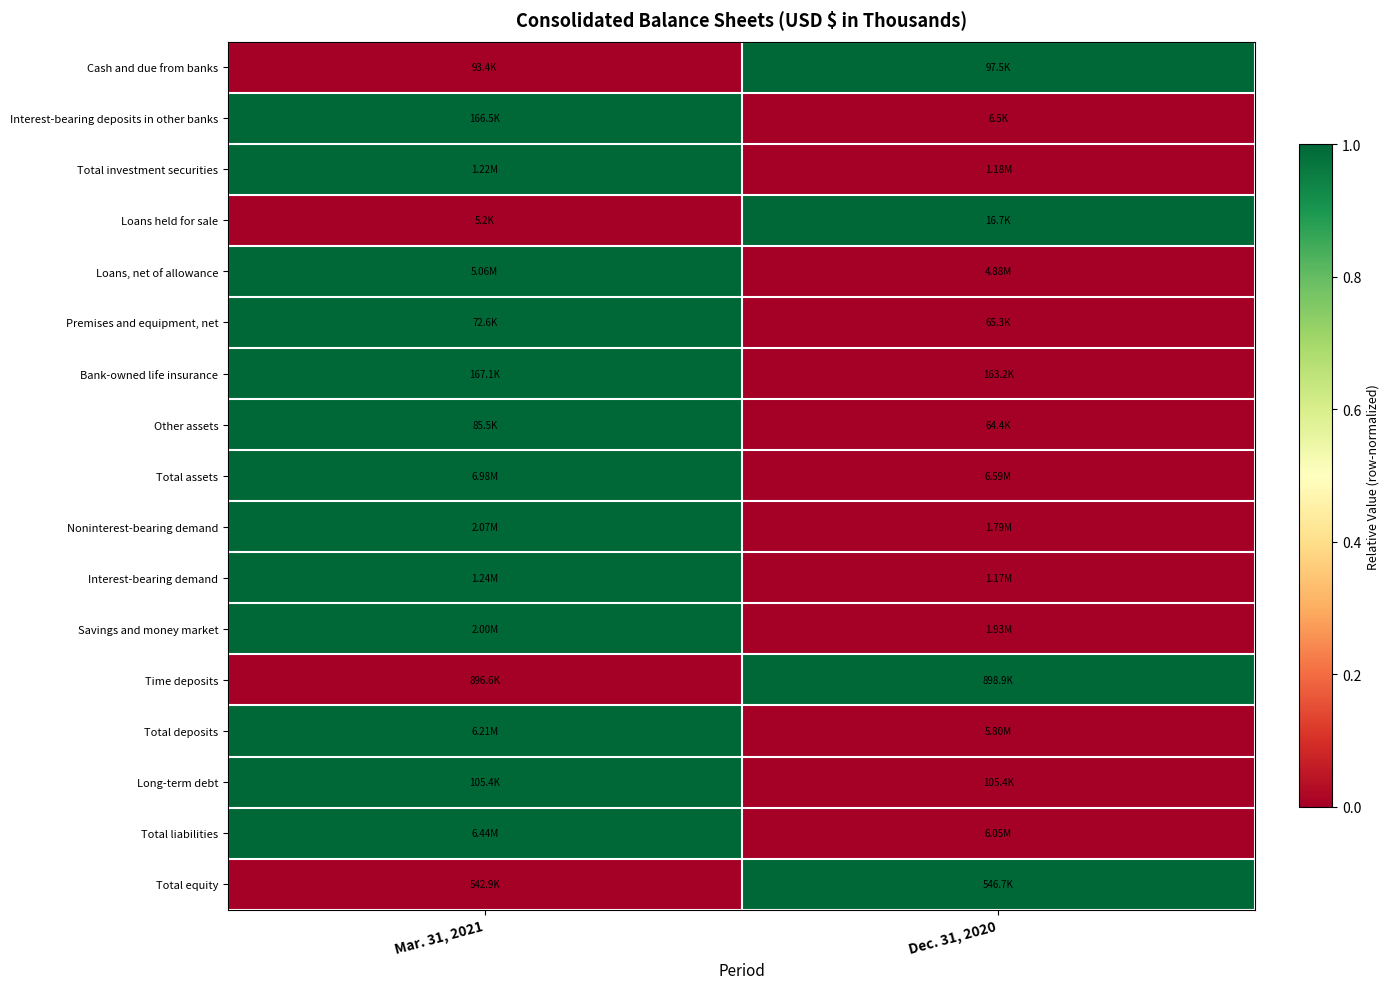

How many series are shown in this chart?

17